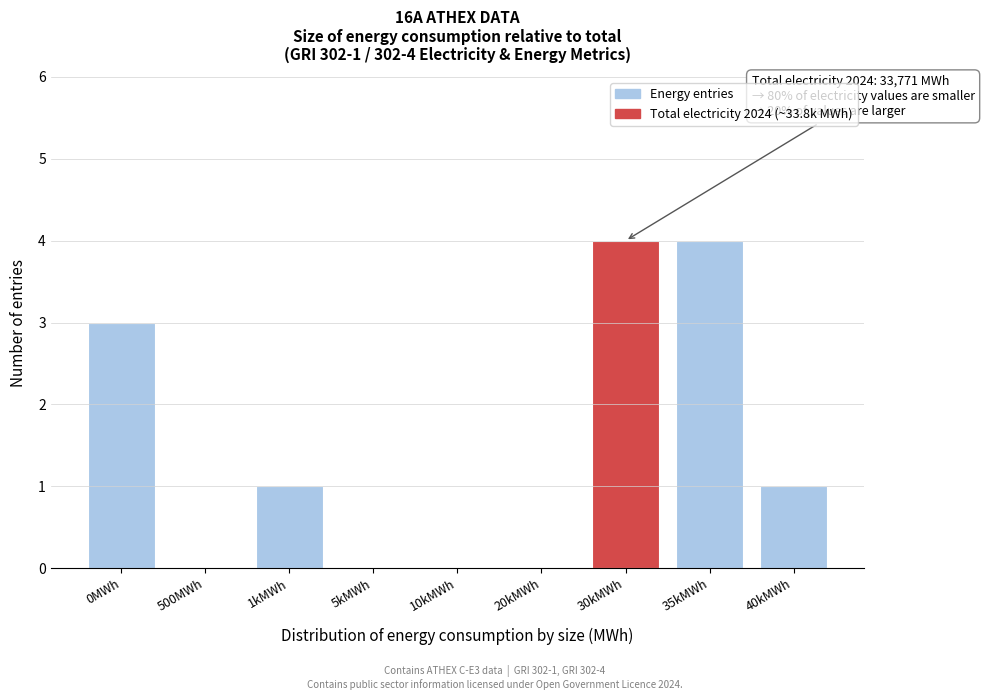

Reading left to right, extract all data points from this chart.

0MWh=3	500MWh=0	1kMWh=1	5kMWh=0	10kMWh=0	20kMWh=0	30kMWh=4	35kMWh=4	40kMWh=1